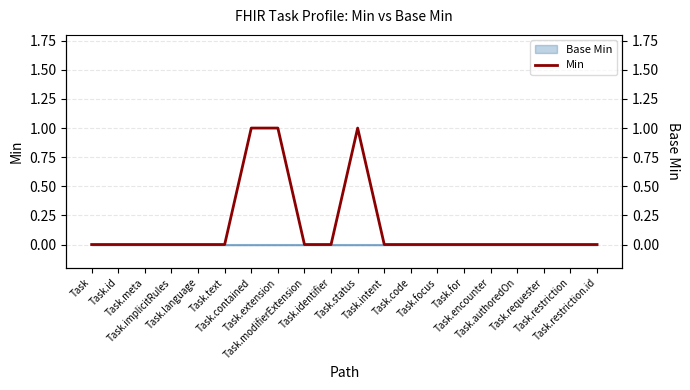

List the labels in order of value, largest first.

Task.contained, Task.extension, Task.status, Task, Task.id, Task.meta, Task.implicitRules, Task.language, Task.text, Task.modifierExtension, Task.identifier, Task.intent, Task.code, Task.focus, Task.for, Task.encounter, Task.authoredOn, Task.requester, Task.restriction, Task.restriction.id